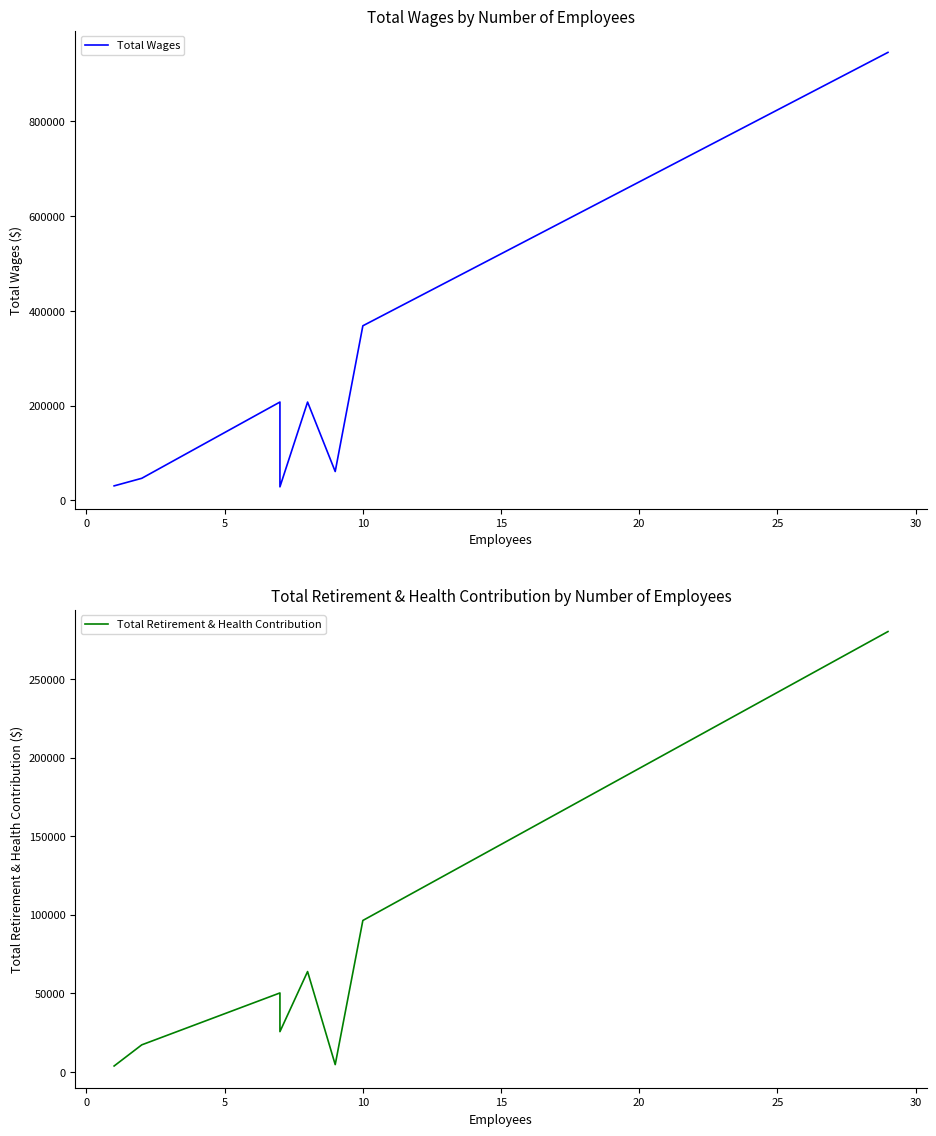

How many lines are shown in the chart?

2